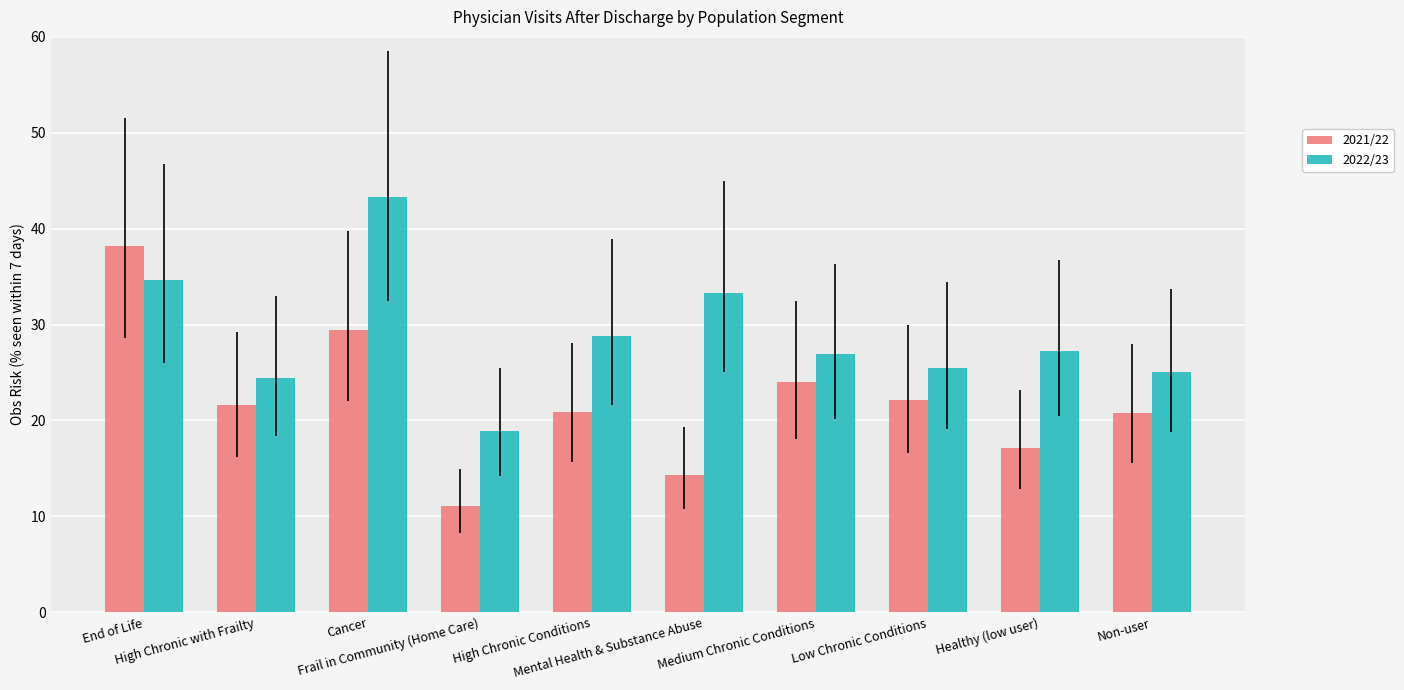

What is the difference between the maximum and minimum values in the 2022/23 series?

24.4